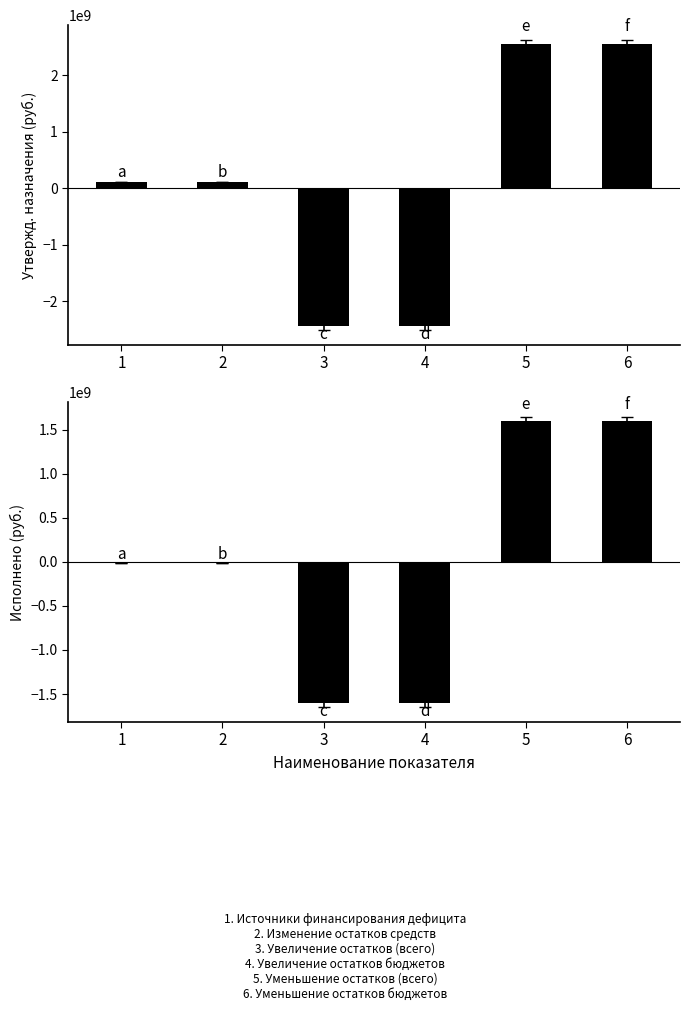

What is the minimum value shown in the chart?

-2435389151.6